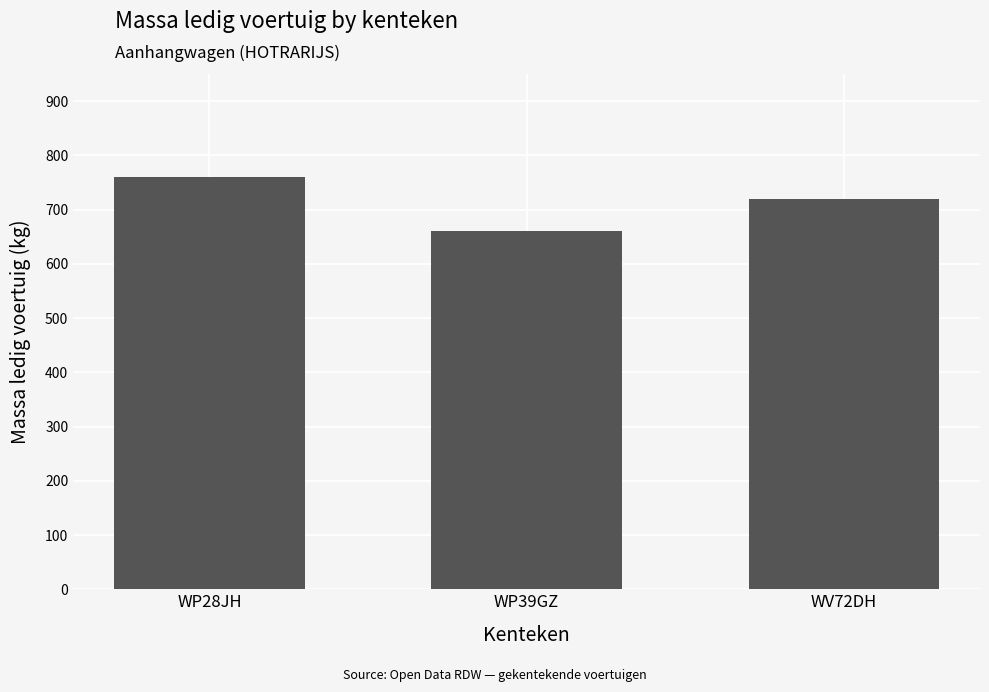

Is it true that the value at WV72DH is 720?

True